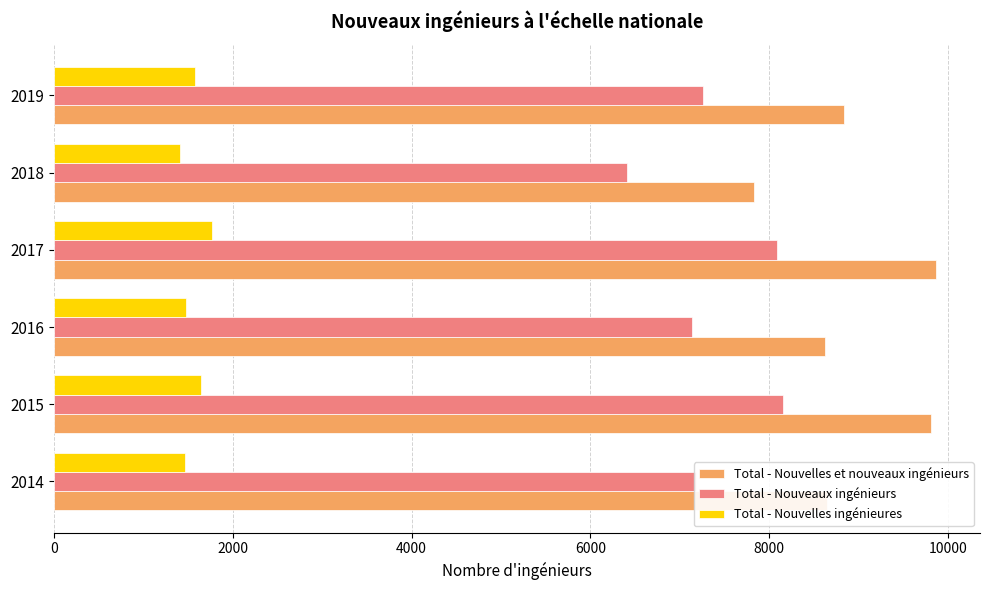

What is the sum of all Total - Nouvelles ingénieures values?

9368